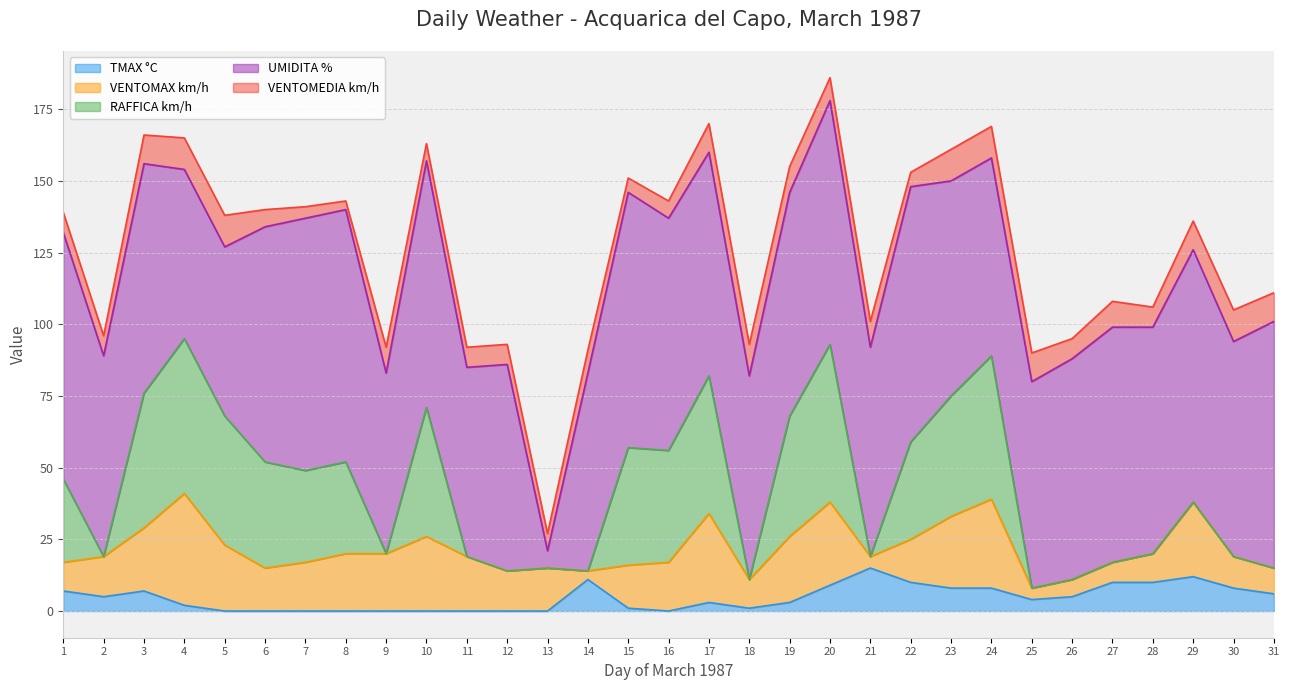

The VENTOMEDIA km/h series shows 7 at 26. True or false?

True